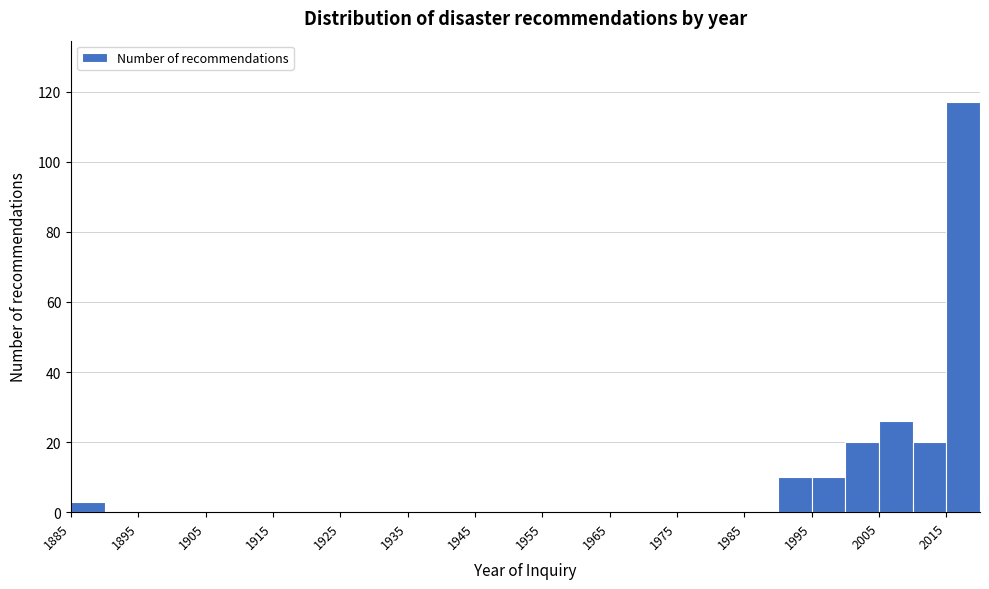

Reading left to right, transcribe this chart: for each bar, give the range it covers on the x-axis and its height. The values are not printed on the chart, so give them approximately, as read against the axis.

1885 to 1890: 4
1890 to 1895: 0
1895 to 1900: 0
1900 to 1905: 0
1905 to 1910: 0
1910 to 1915: 0
1915 to 1920: 0
1920 to 1925: 0
1925 to 1930: 0
1930 to 1935: 0
1935 to 1940: 0
1940 to 1945: 0
1945 to 1950: 0
1950 to 1955: 0
1955 to 1960: 0
1960 to 1965: 0
1965 to 1970: 0
1970 to 1975: 0
1975 to 1980: 0
1980 to 1985: 0
1985 to 1990: 0
1990 to 1995: 10
1995 to 2000: 10
2000 to 2005: 20
2005 to 2010: 26
2010 to 2015: 20
2015 to 2020: 118